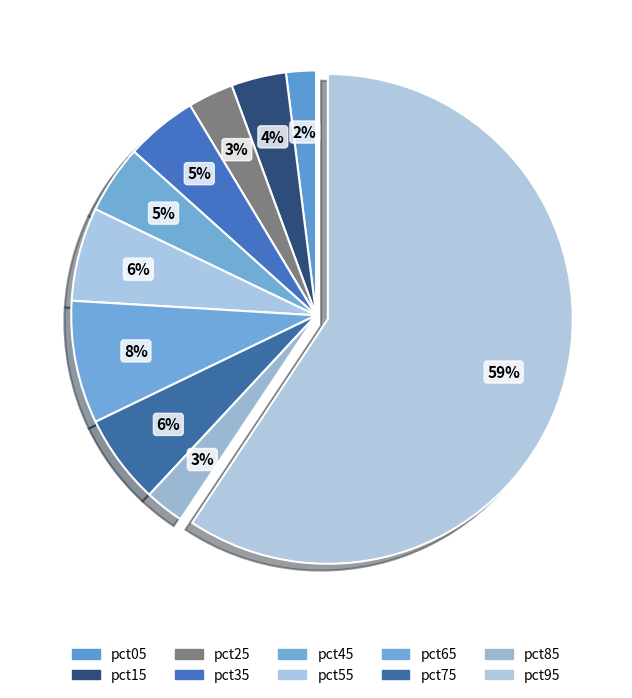

Count the number of slices in the pie.

10